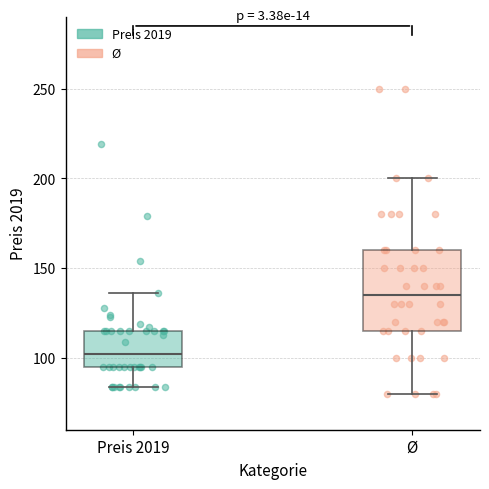

Which box is the tallest, from its lower edge to its upper edge?

Ø